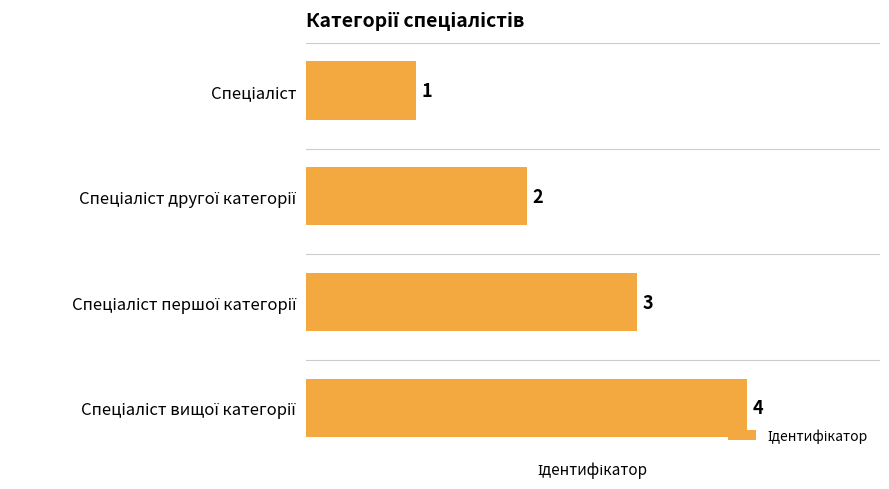

What is the maximum value shown in the chart?

4